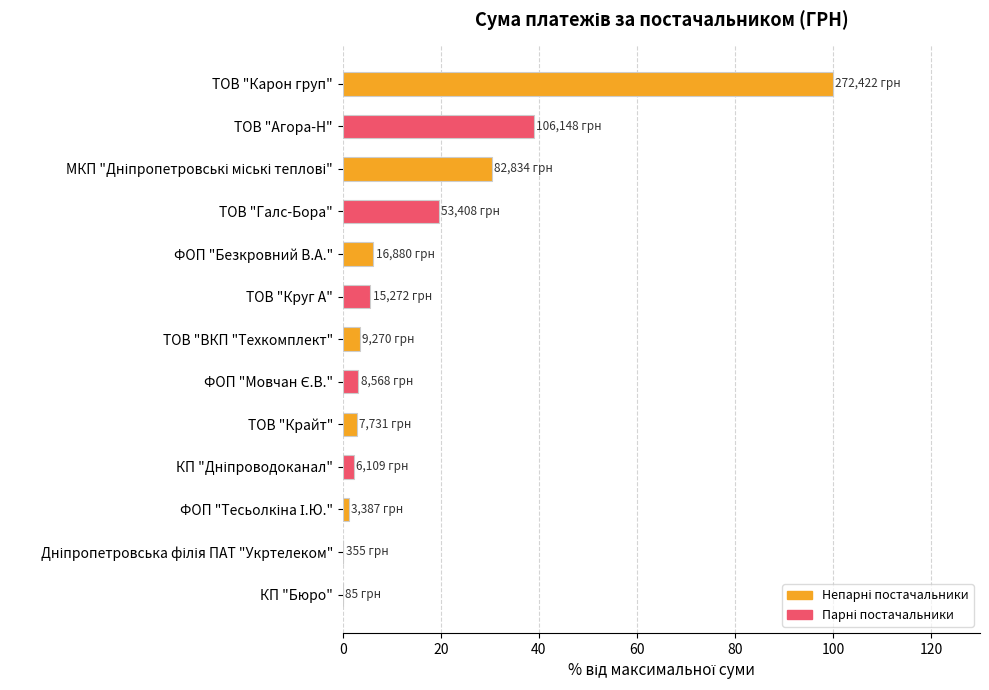

What is the sum of all values?

213.8